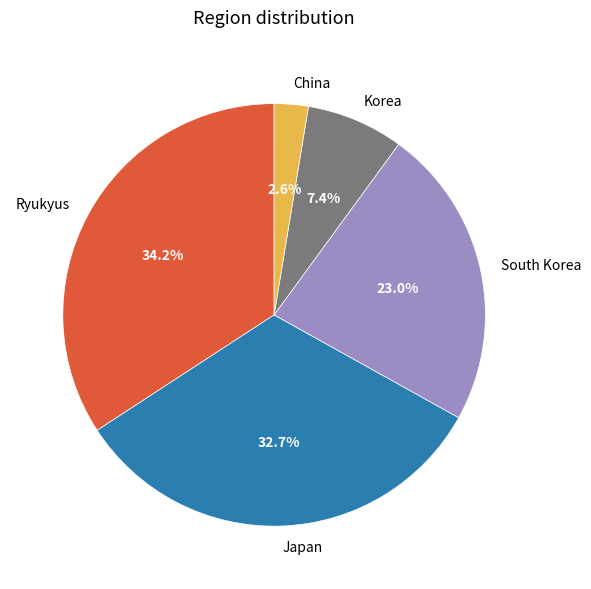

Is Ryukyus the majority of the pie?

No